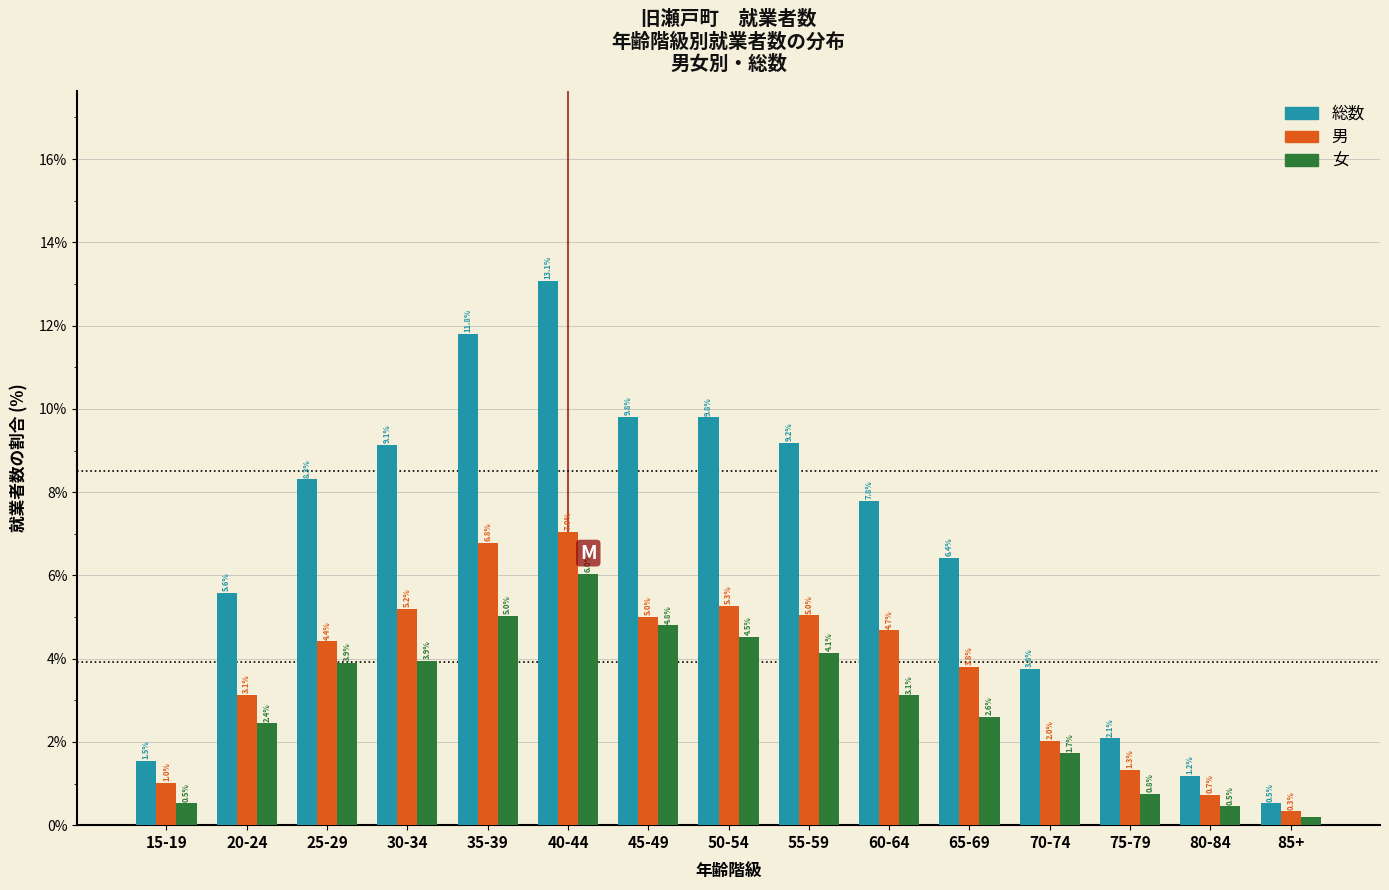

True or false: 女 has a value of 2.6 at 65-69.

True